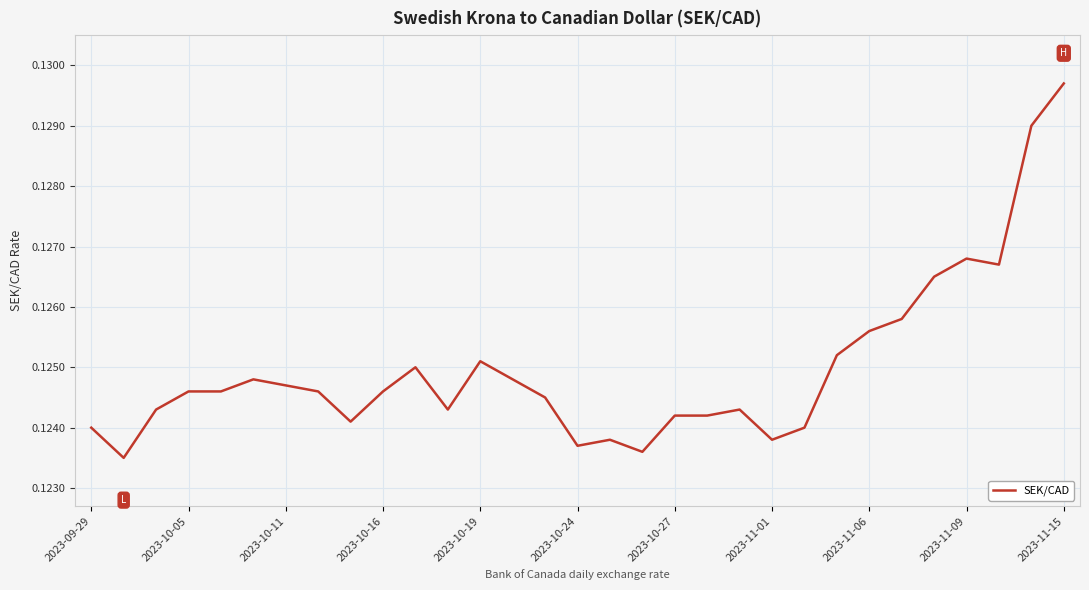

How many lines are shown in the chart?

1